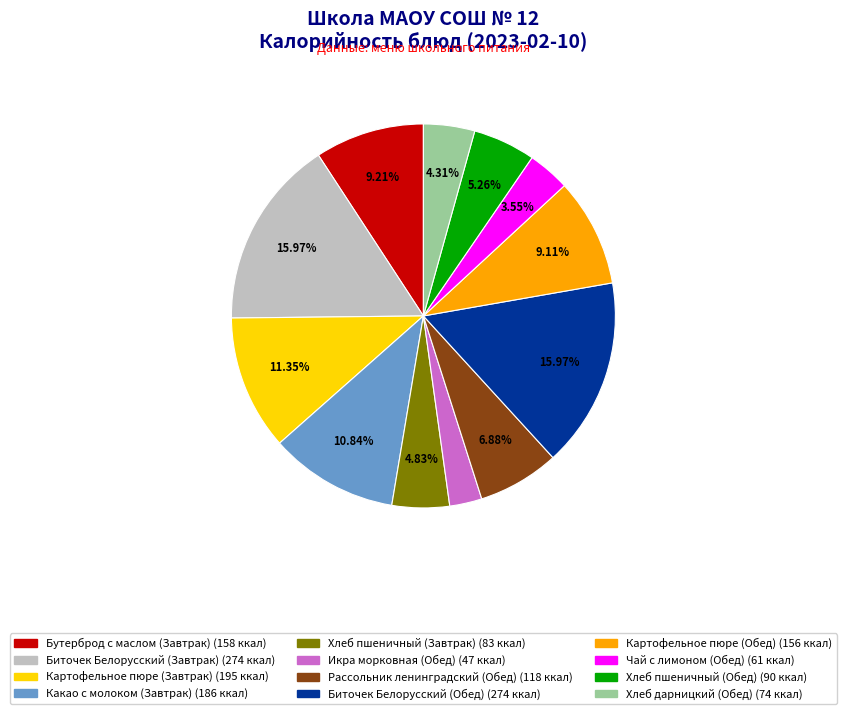

What percentage is the Бутерброд с маслом (Завтрак) slice, to the nearest percent?

9%